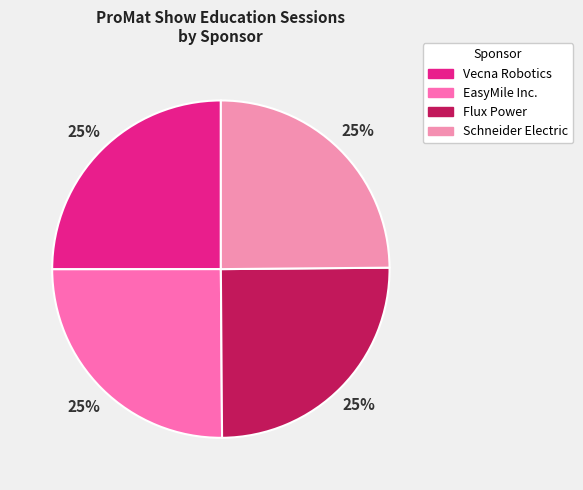

Does EasyMile Inc. account for over 50% of the chart?

No